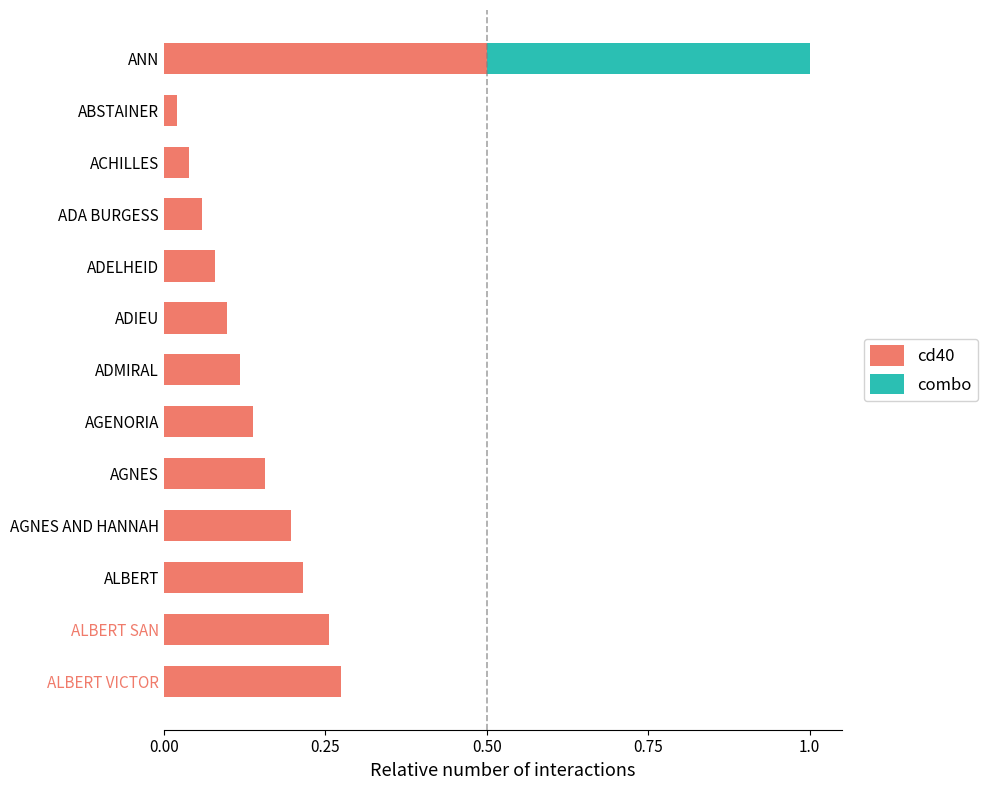

At which label does cd40 reach its peak?

ANN